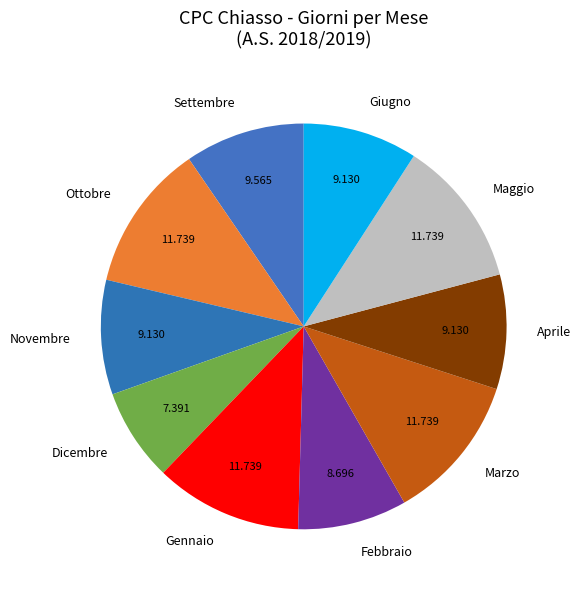

Do Dicembre and Aprile together represent more than half of the pie?

No